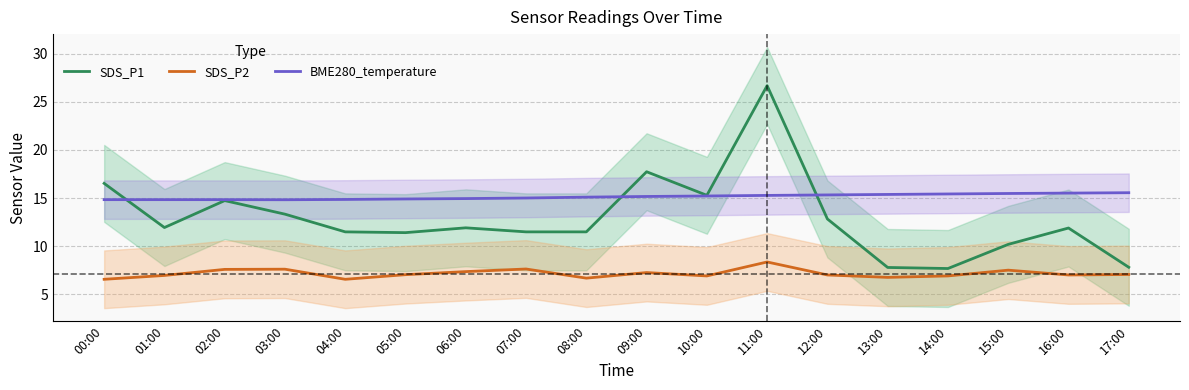

What is the spread (max minus min) of values at 10:00?

8.4